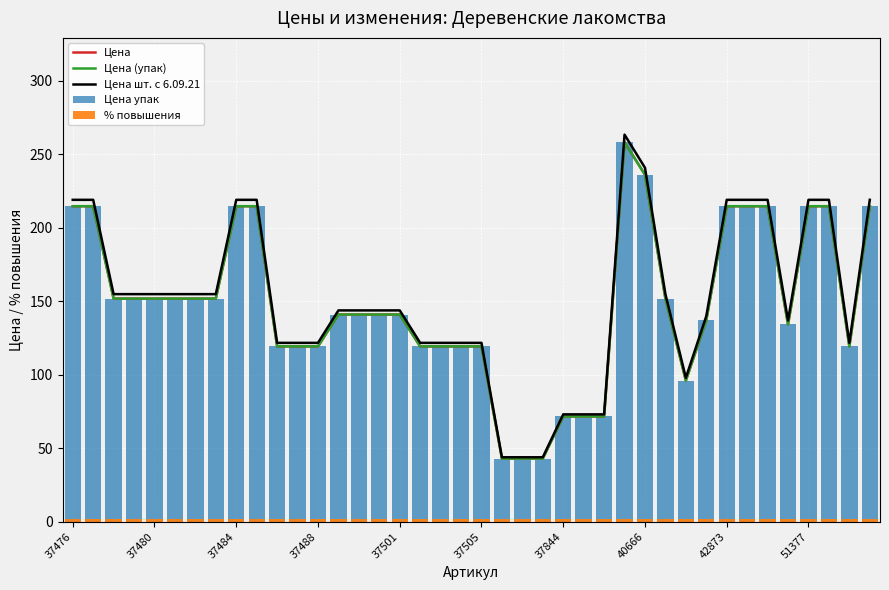

What is the value of the Цена (упак) bar at the 6th from the left?

151.7